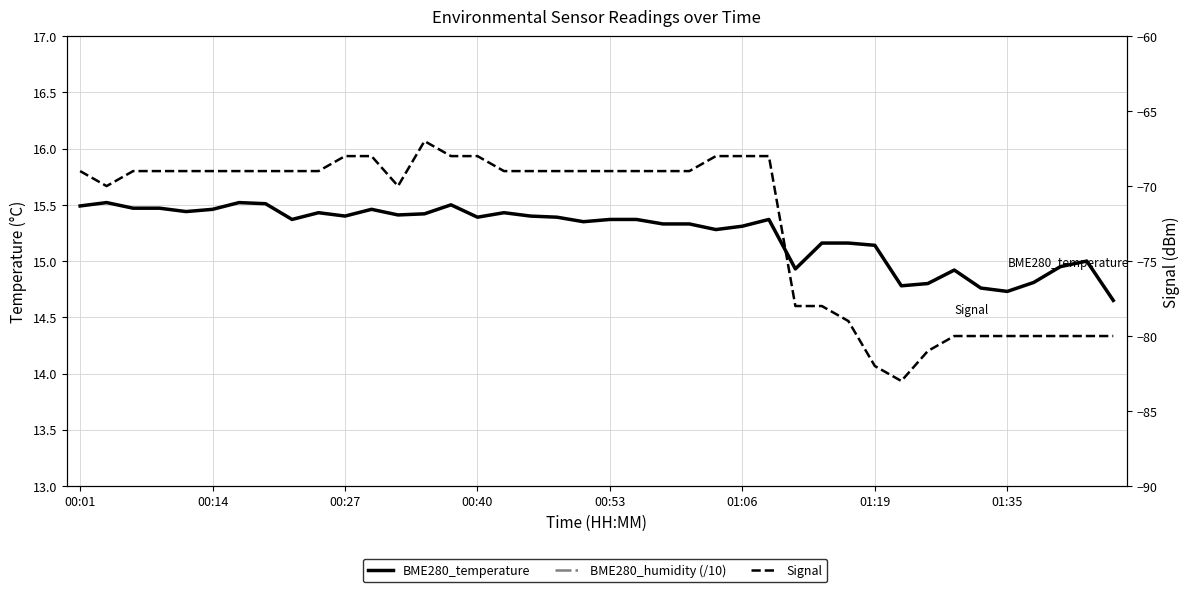

True or false: BME280_temperature has more than 2 interior local peaks.

True